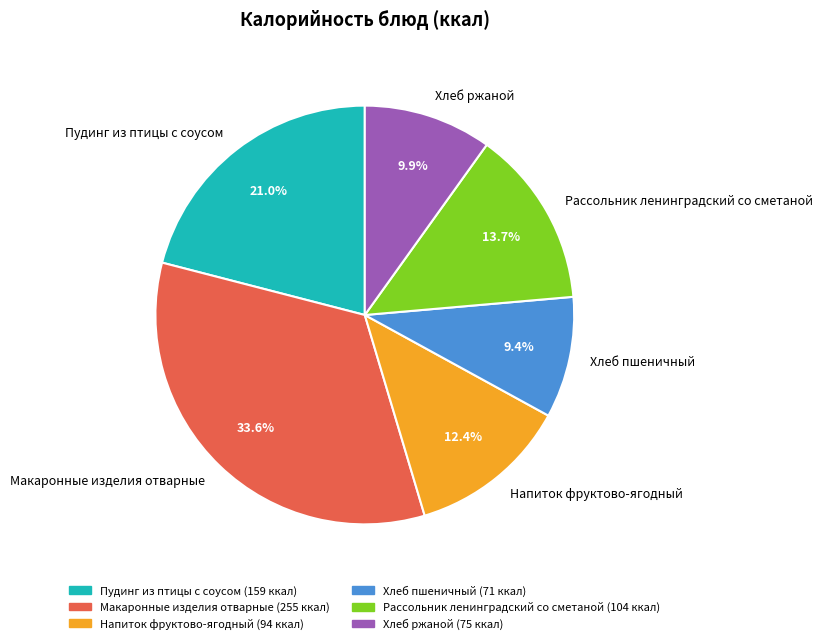

Is Рассольник ленинградский со сметаной the majority of the pie?

No